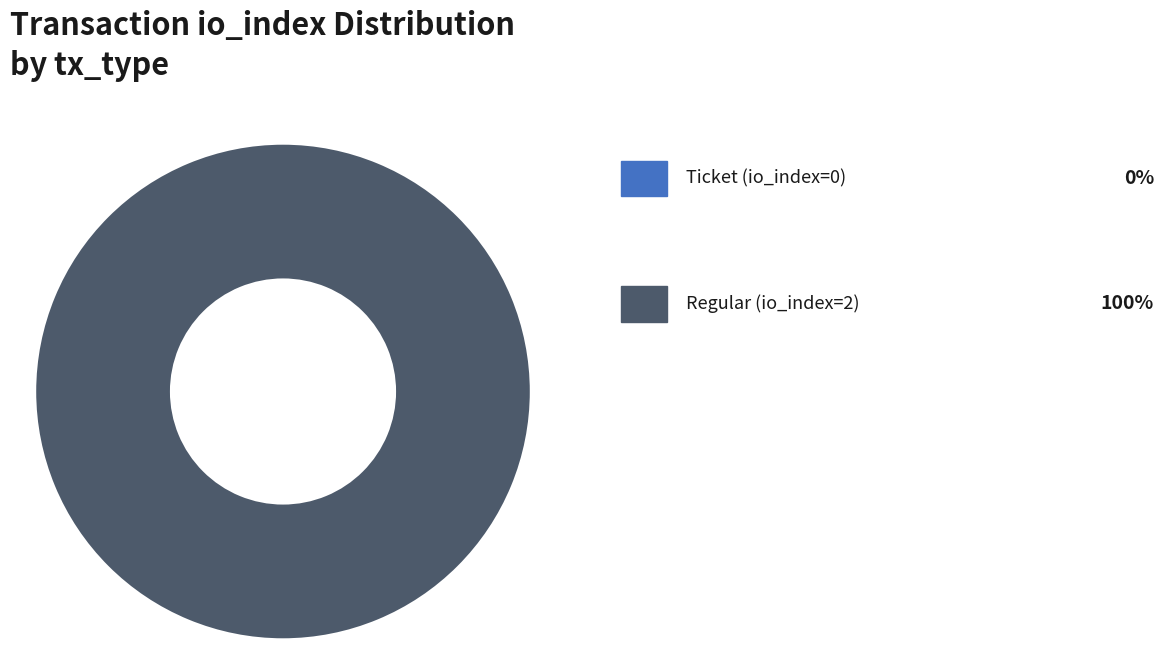

To the nearest percent, what is the average slice percentage?

50%